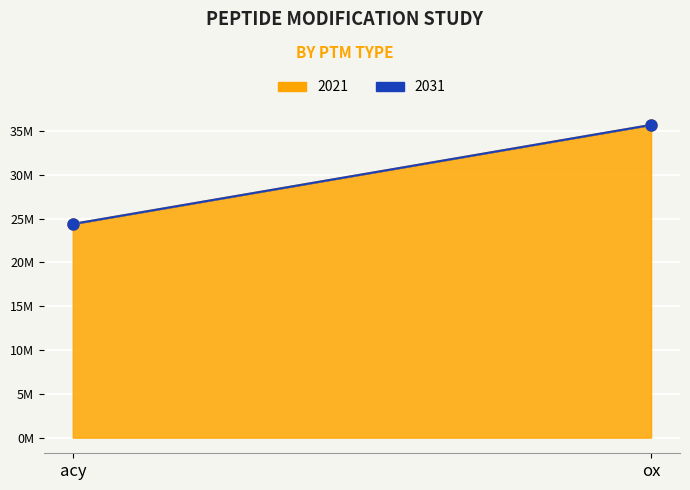

The 2031 series shows 35681017 at ox. True or false?

True